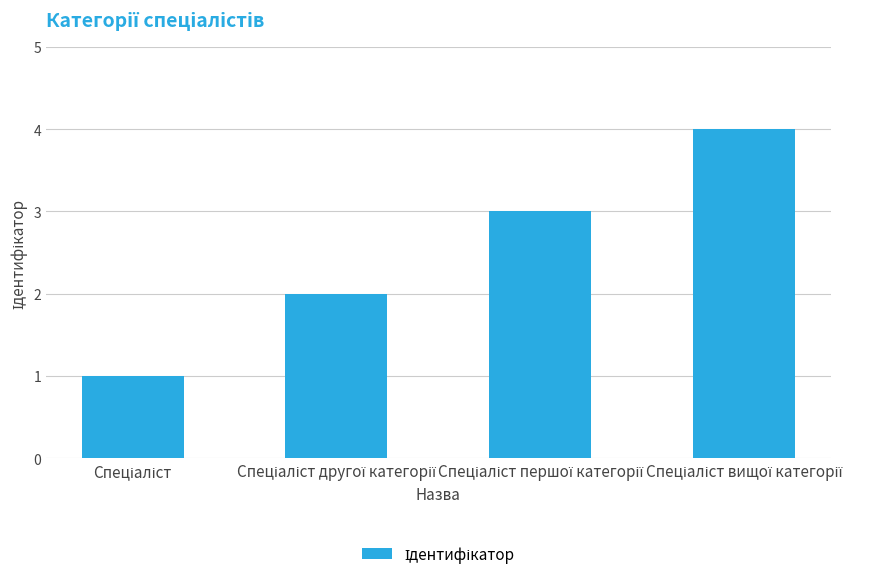

What is the sum of all values?

10